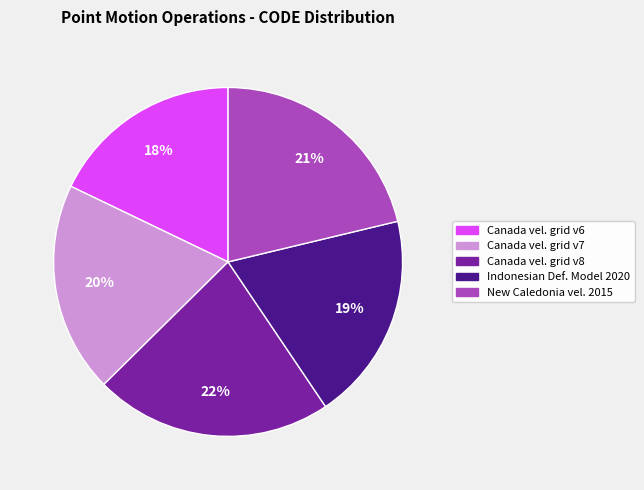

To the nearest percent, what is the average slice percentage?

20%